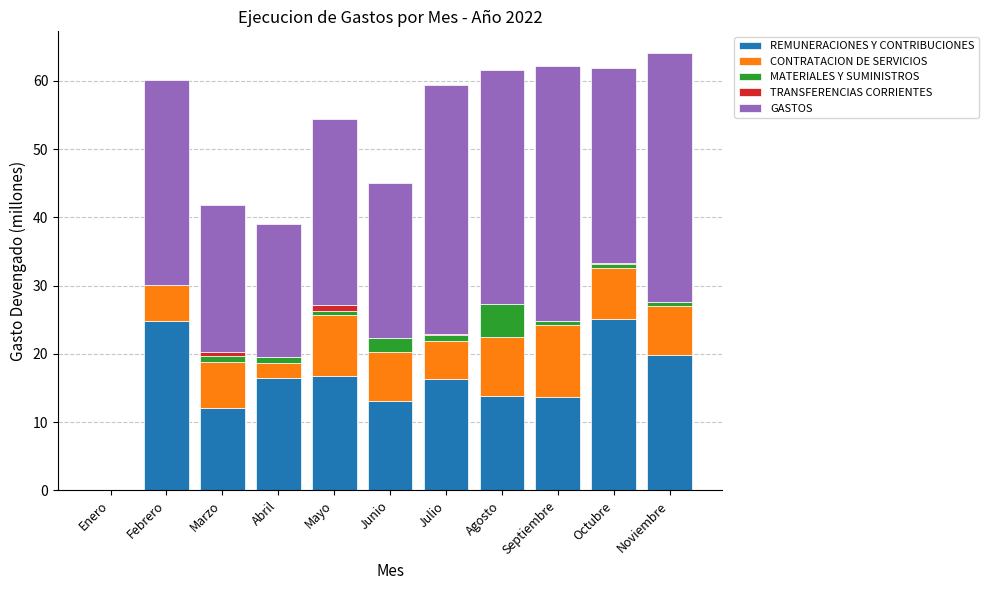

The value of REMUNERACIONES Y CONTRIBUCIONES at Agosto is 23.1. True or false?

False